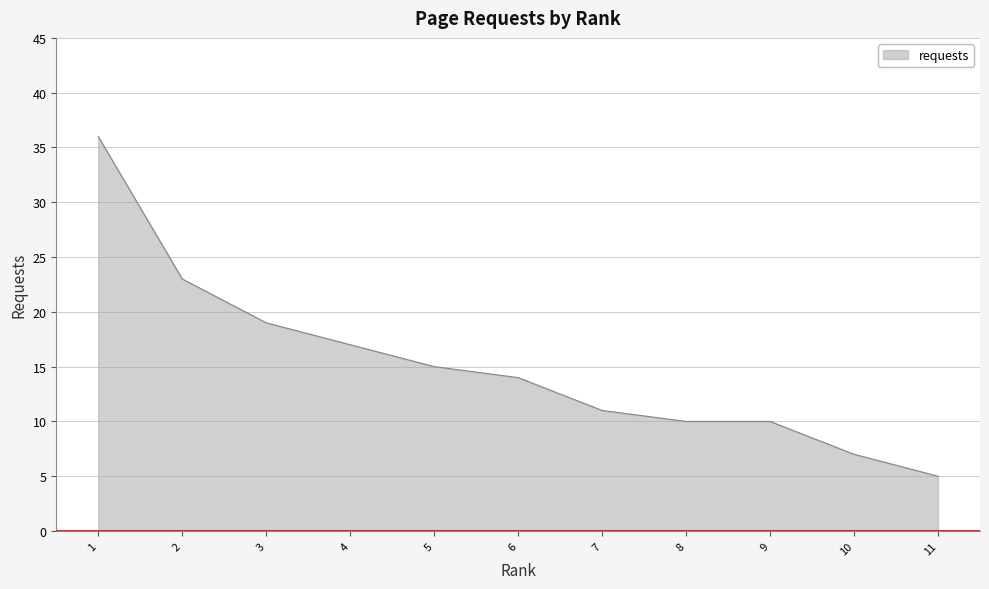

True or false: the data shows 15 at 5.

True